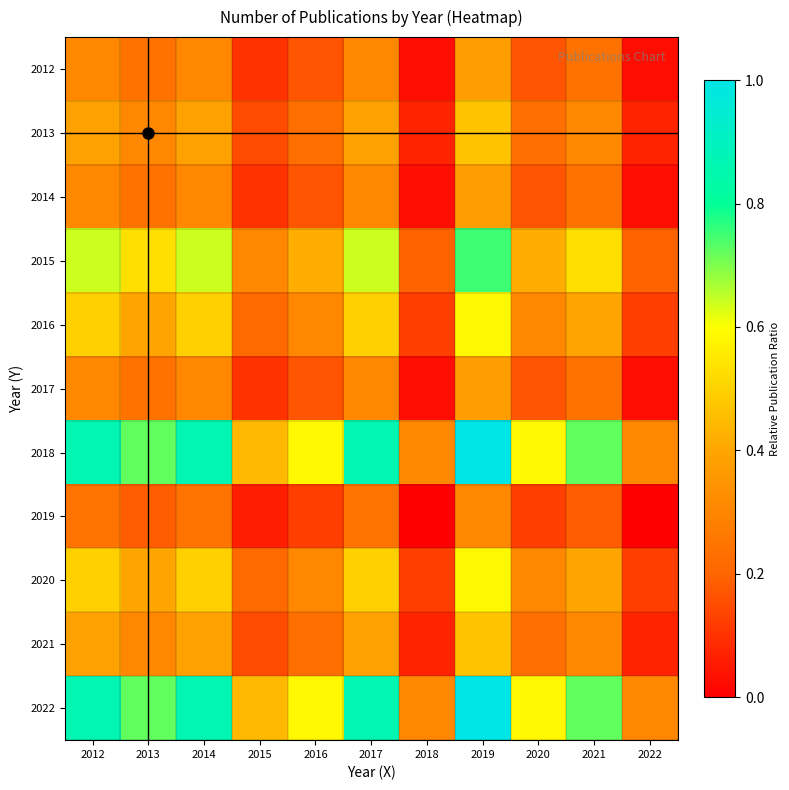

Between 2014 and 2016, which is larger?

2014